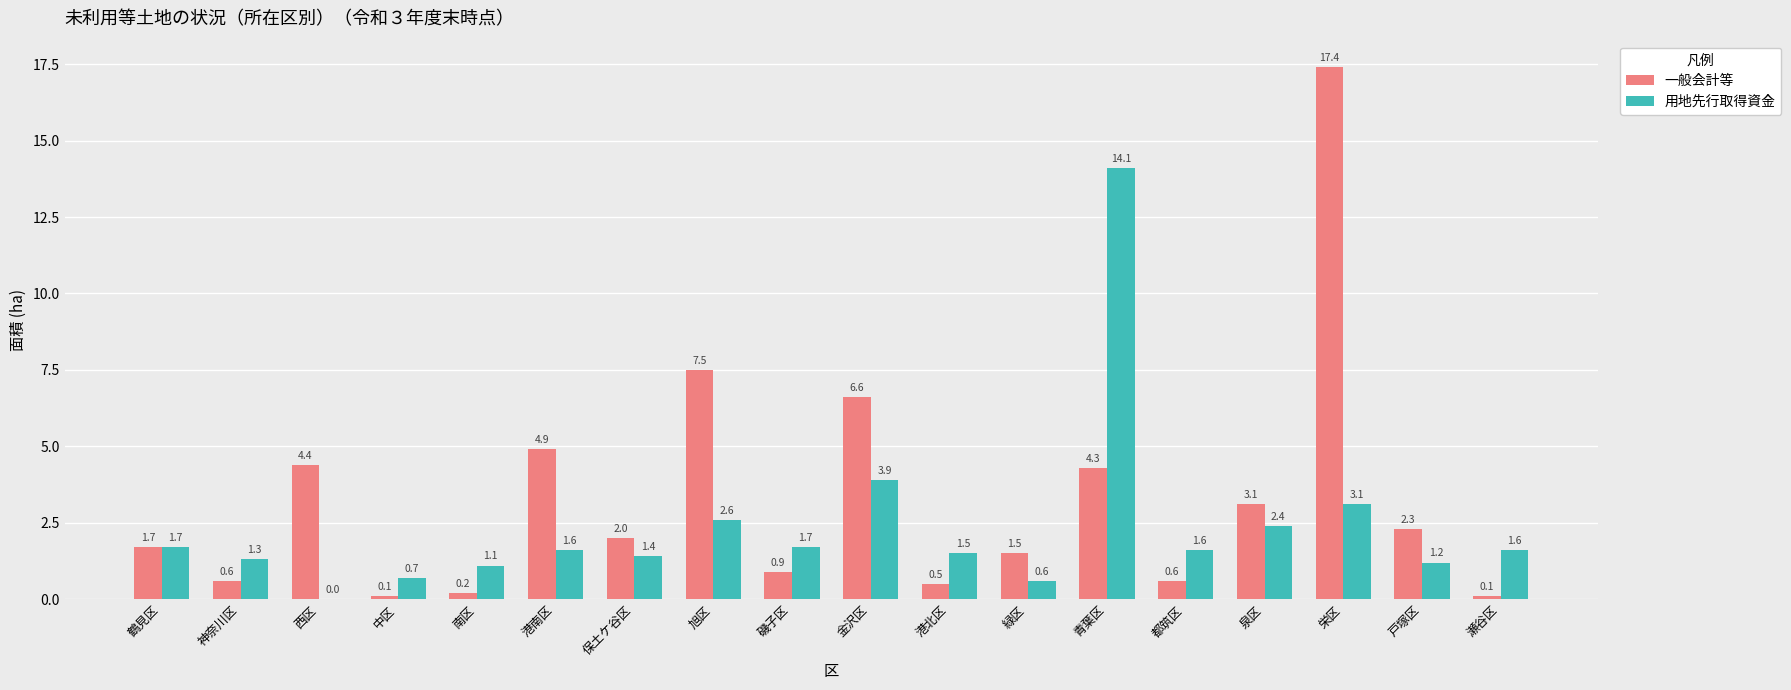

What value does the 用地先行取得資金 series have at 栄区?

3.1